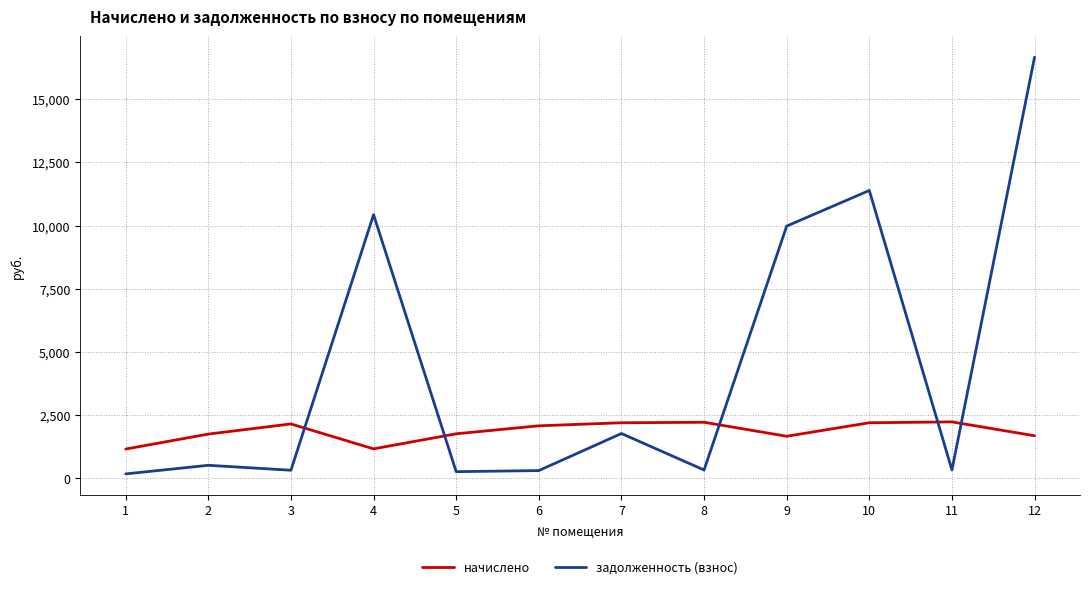

Does the chart display data point markers on the line(s)?

No